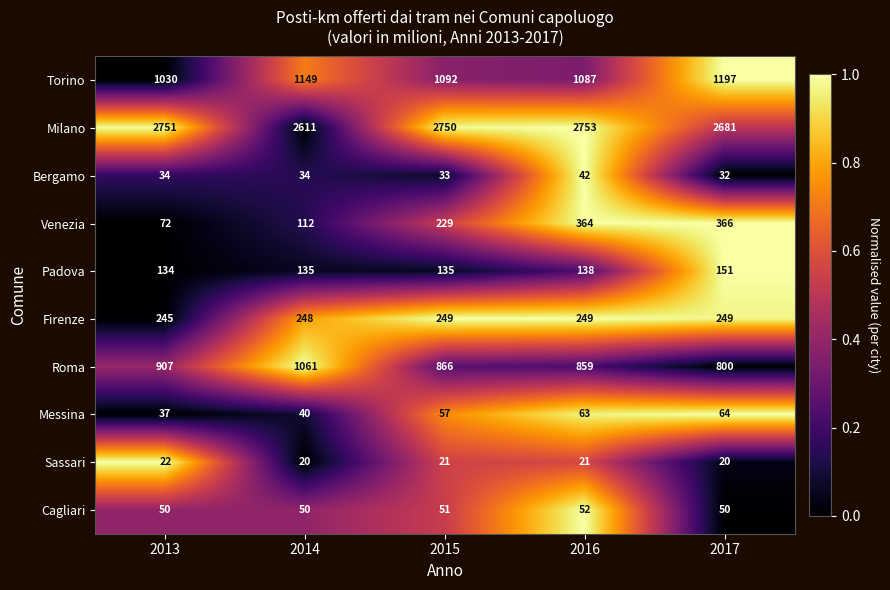

List the labels in order of Messina value, smallest first.

2013, 2014, 2015, 2016, 2017